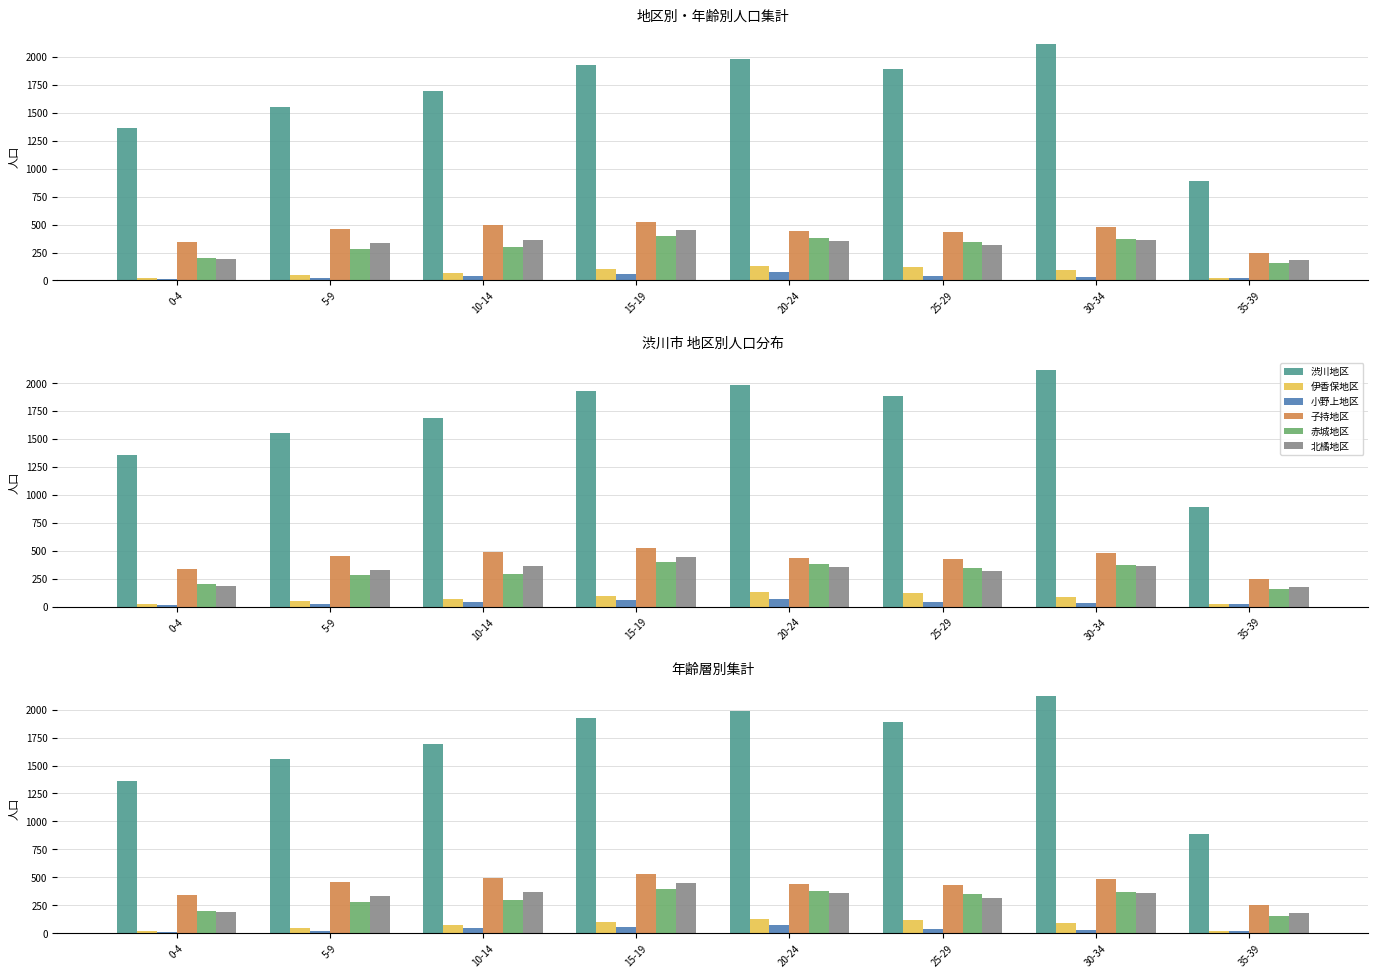

How many bars are there in total?

48